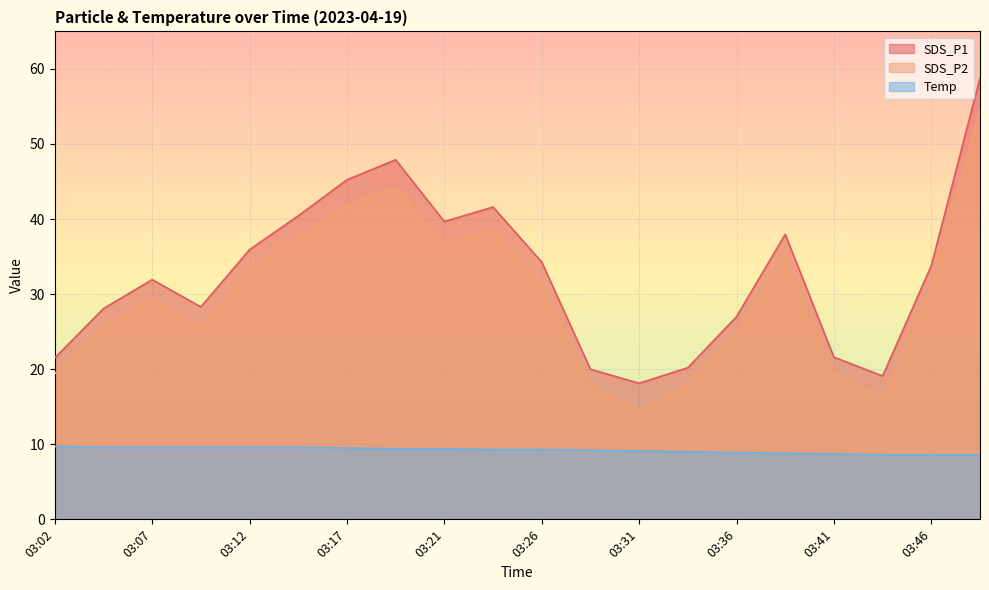

At which category does SDS_P1 reach its first local peak?

03:07